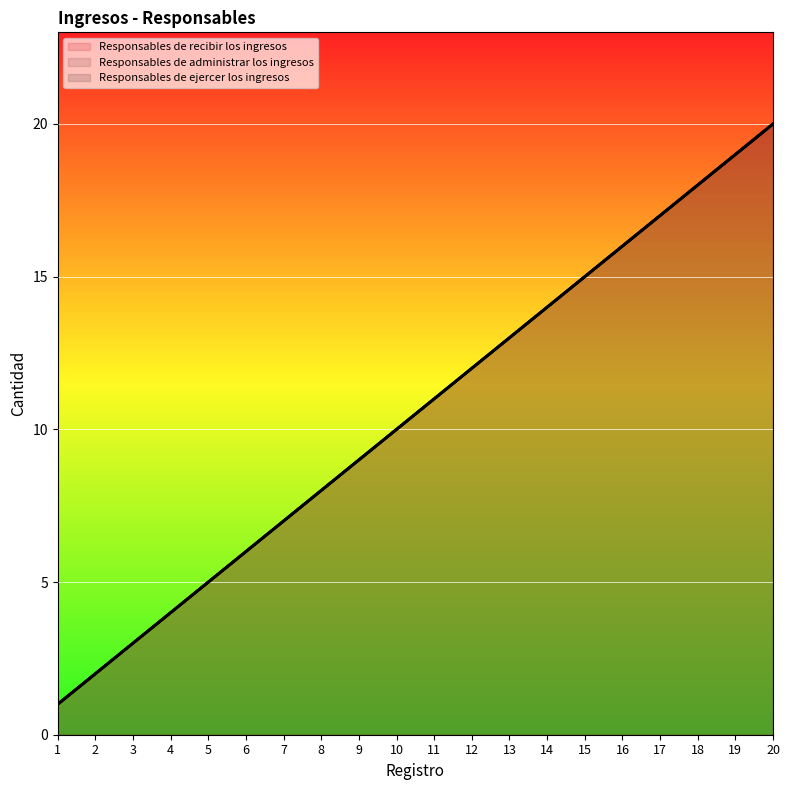

Where does the Responsables de recibir los ingresos series first go above 11?

12